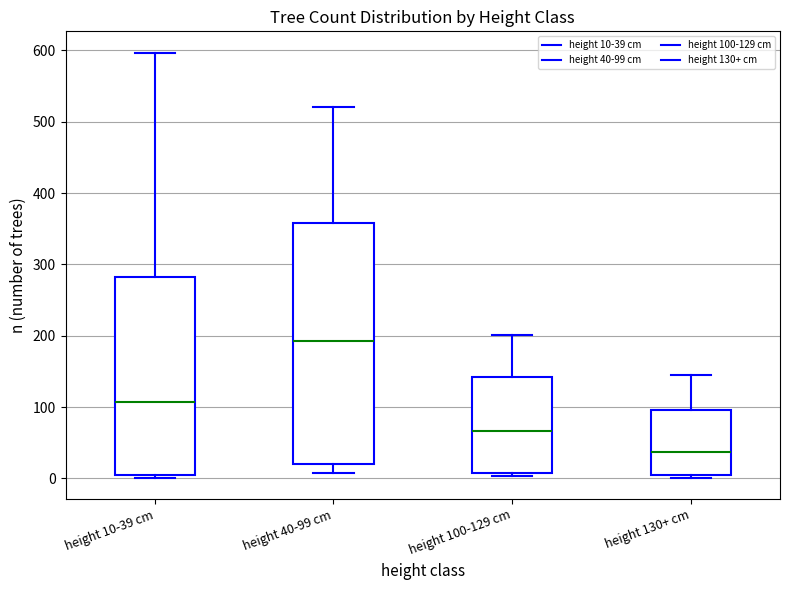

Which box has the lowest median line?

height 130+ cm